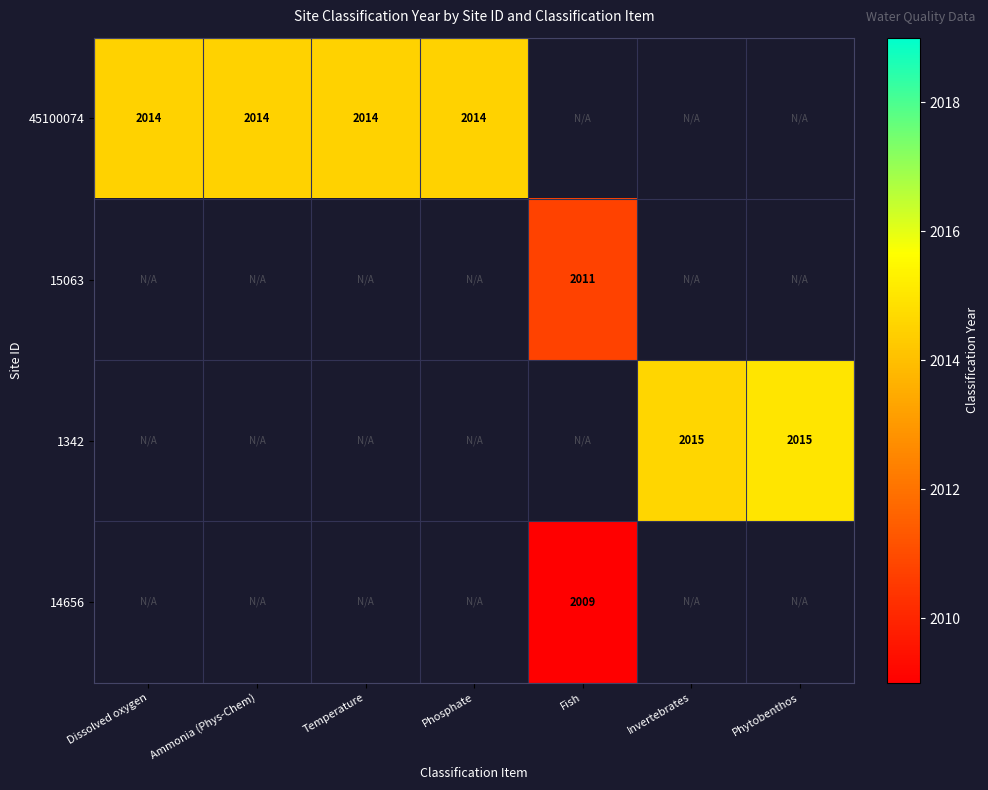

The 15063 series shows 2011.0 at Fish. True or false?

True